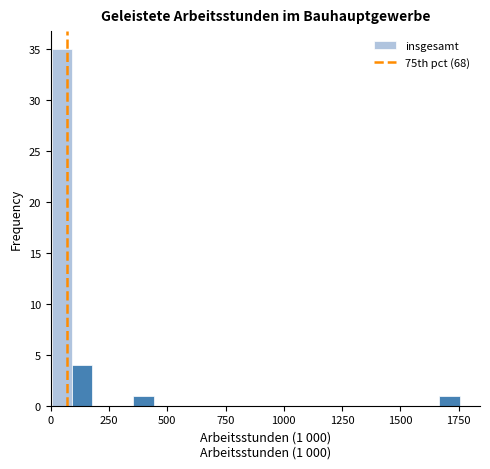

Read against the x-axis, roughly where is the centre of the tallest bar?

50